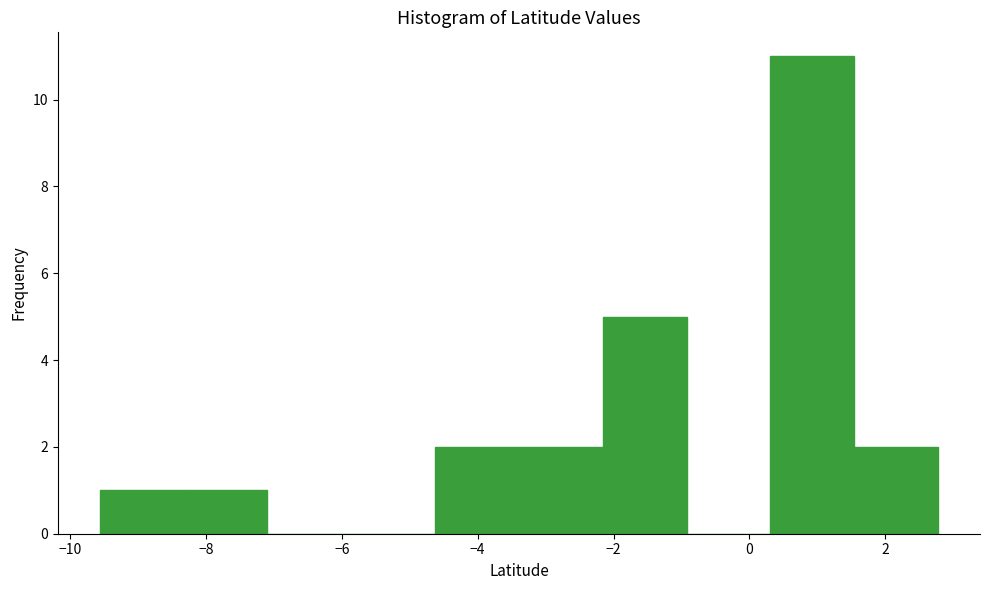

Reading left to right, transcribe this chart: for each bar, give the range it covers on the x-axis and its height. Neither the bar edges nor the heights are printed on the chart, so give them approximately, as read against the axes.

-9.6 to -8.4: 1
-8.4 to -7.0: 1
-7.0 to -5.8: 0
-5.8 to -4.6: 0
-4.6 to -3.4: 2
-3.4 to -2.2: 2
-2.2 to -1.0: 5
-1.0 to 0.4: 0
0.4 to 1.6: 11
1.6 to 2.8: 2